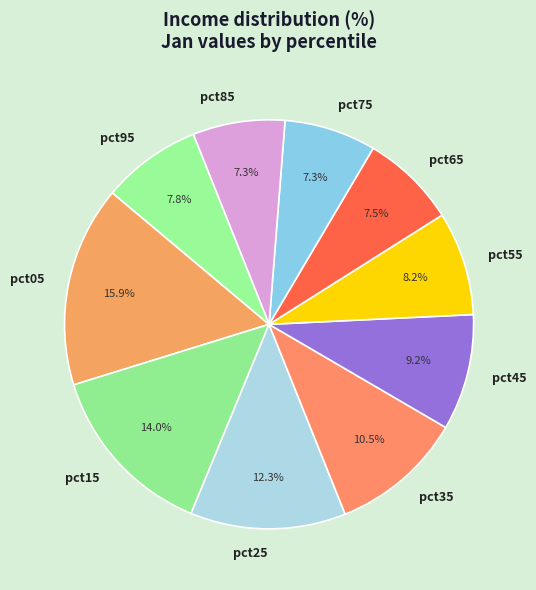

Which has a higher value, pct15 or pct25?

pct15